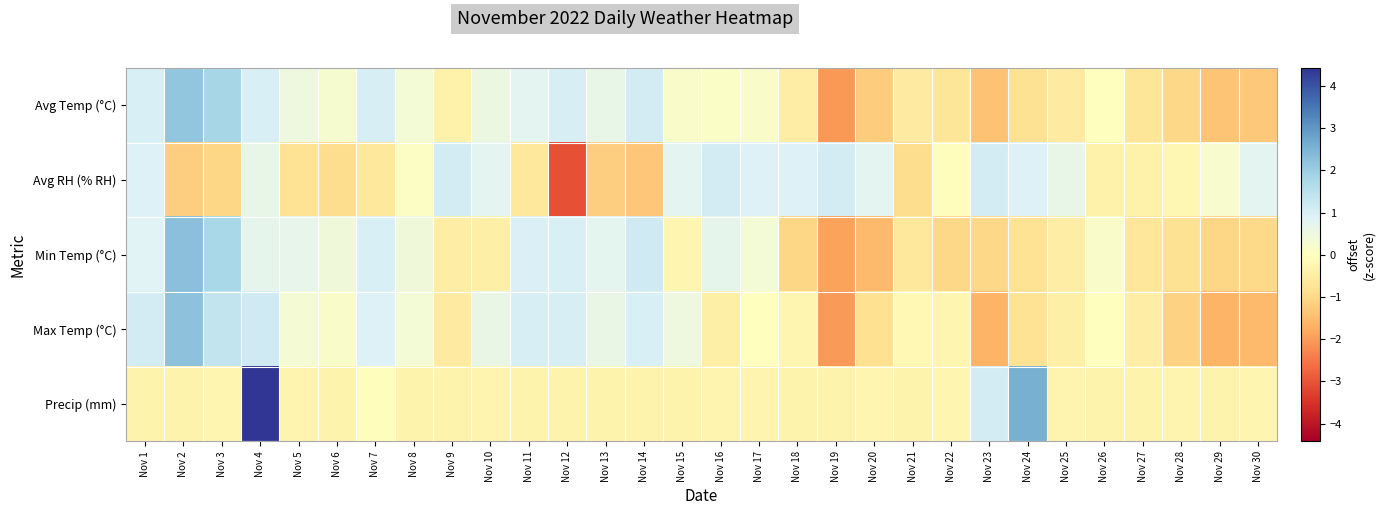

Which label corresponds to the largest value in the chart?

Nov 4